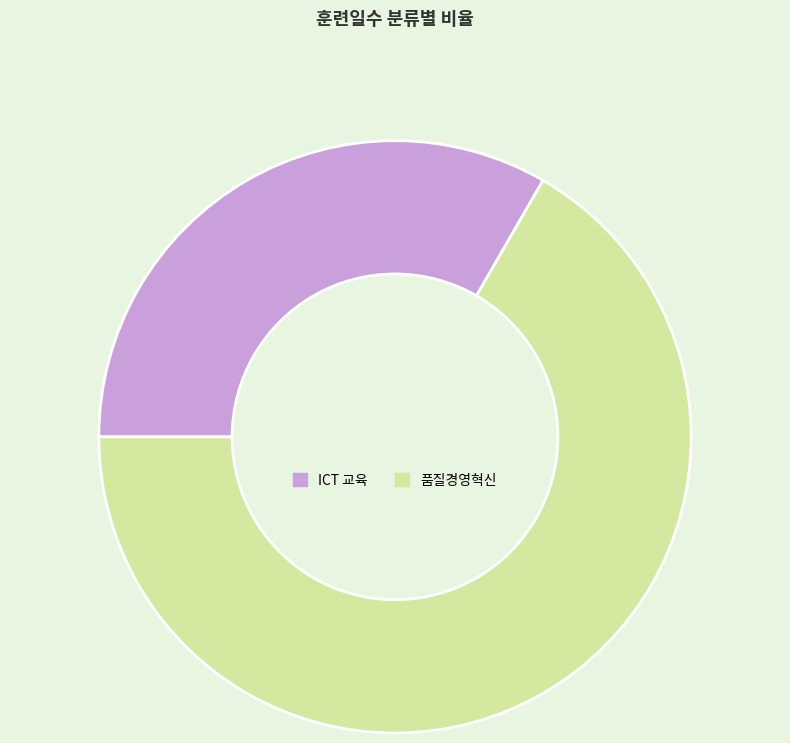

Do ICT 교육 and 품질경영혁신 together represent more than half of the pie?

Yes